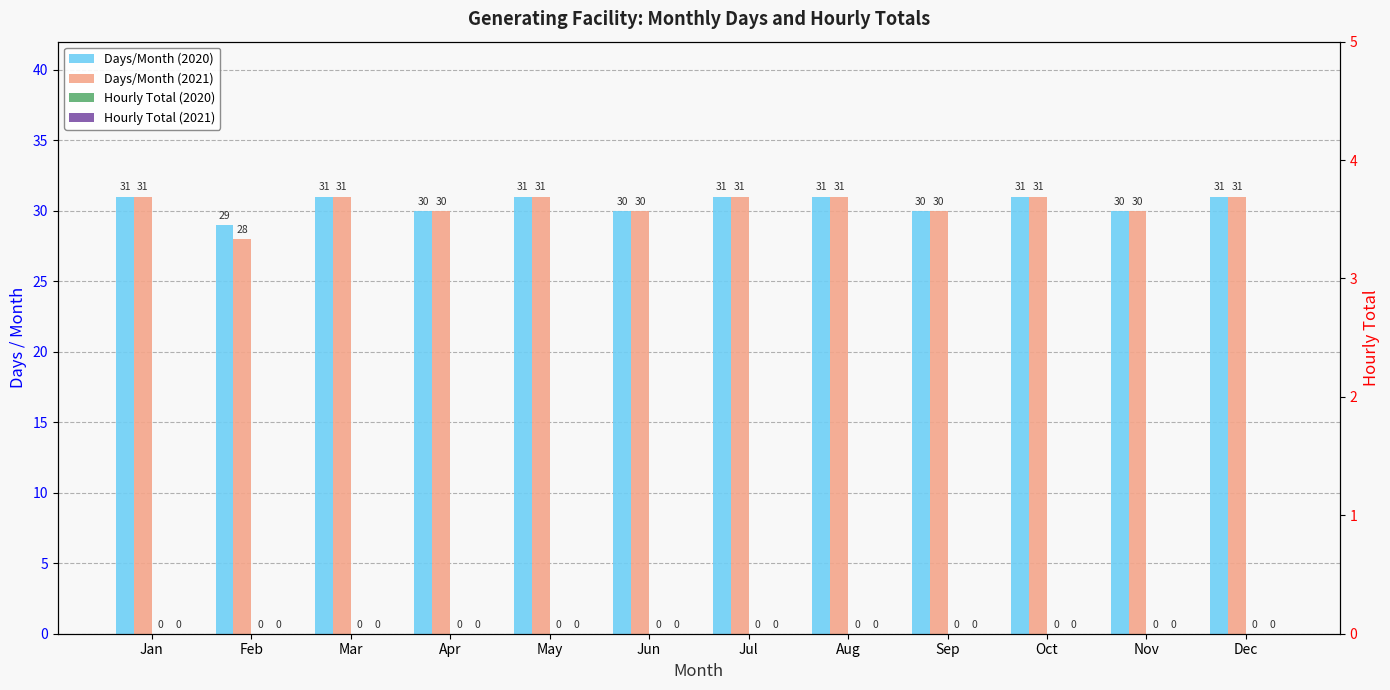

What is the spread (max minus min) of values at Jan?

31